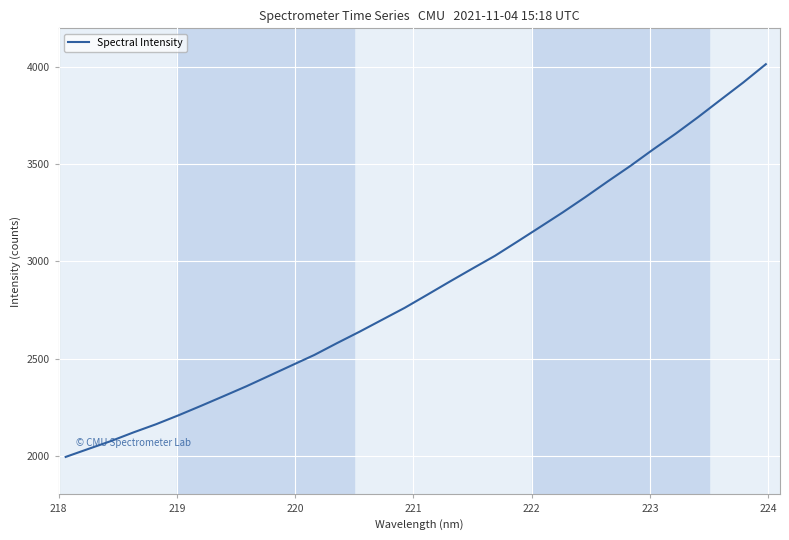

What is the greatest value displayed?

4015.4